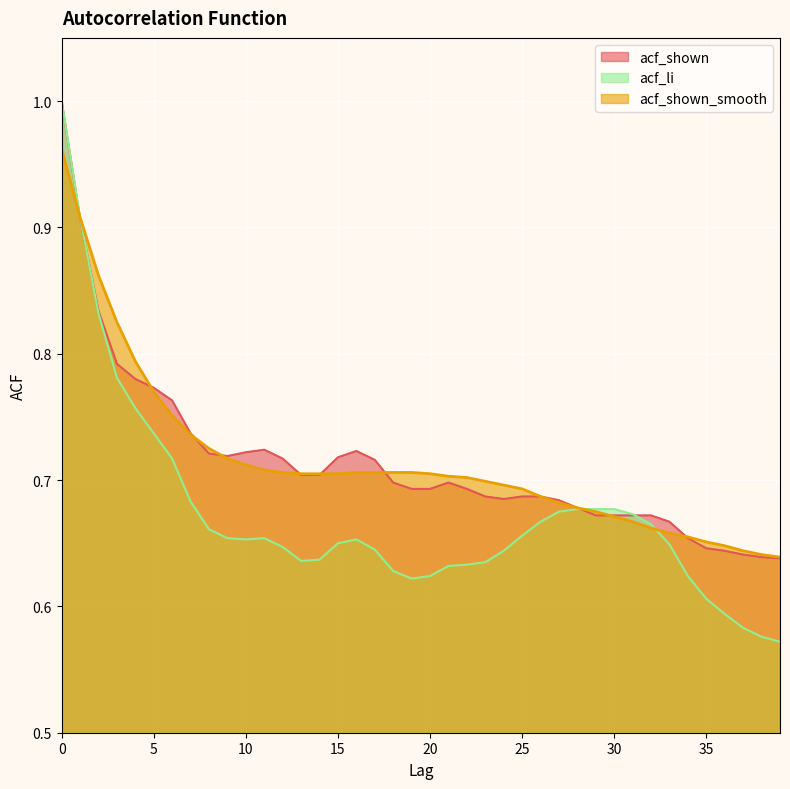

Which series has the largest total across all categories?

acf_shown_smooth